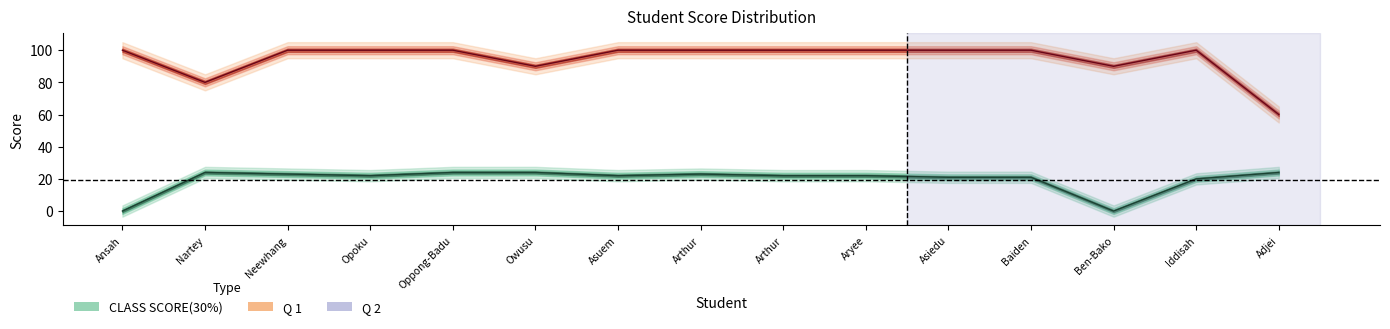

Which category has the highest value across all series?

Ansah